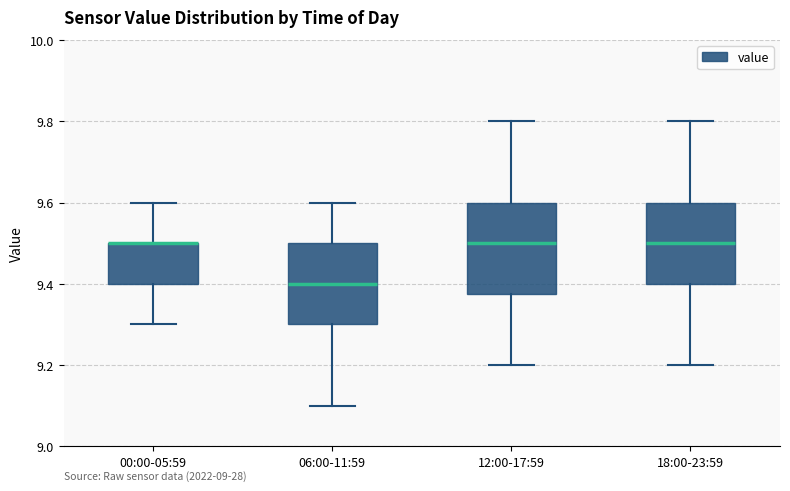

Reading left to right, read every box against the y-axis: the position of its median line, the range the box covers, and the ends of its whiskers. The values are not printed on the chart, so give them approximately, as read against the axis.

00:00-05:59: median 9.50 (drawn on the box's upper edge), box 9.40 to 9.50, whiskers 9.30 to 9.60
06:00-11:59: median 9.40, box 9.30 to 9.50, whiskers 9.10 to 9.60
12:00-17:59: median 9.50, box 9.38 to 9.60, whiskers 9.20 to 9.80
18:00-23:59: median 9.50, box 9.40 to 9.60, whiskers 9.20 to 9.80